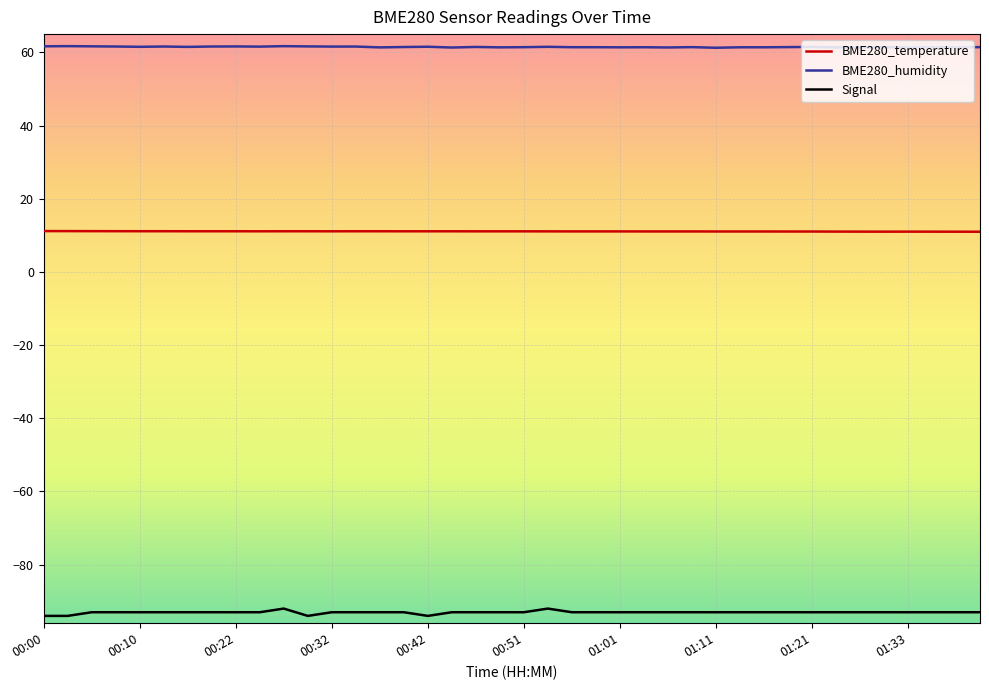

Which series has the largest total across all categories?

BME280_humidity